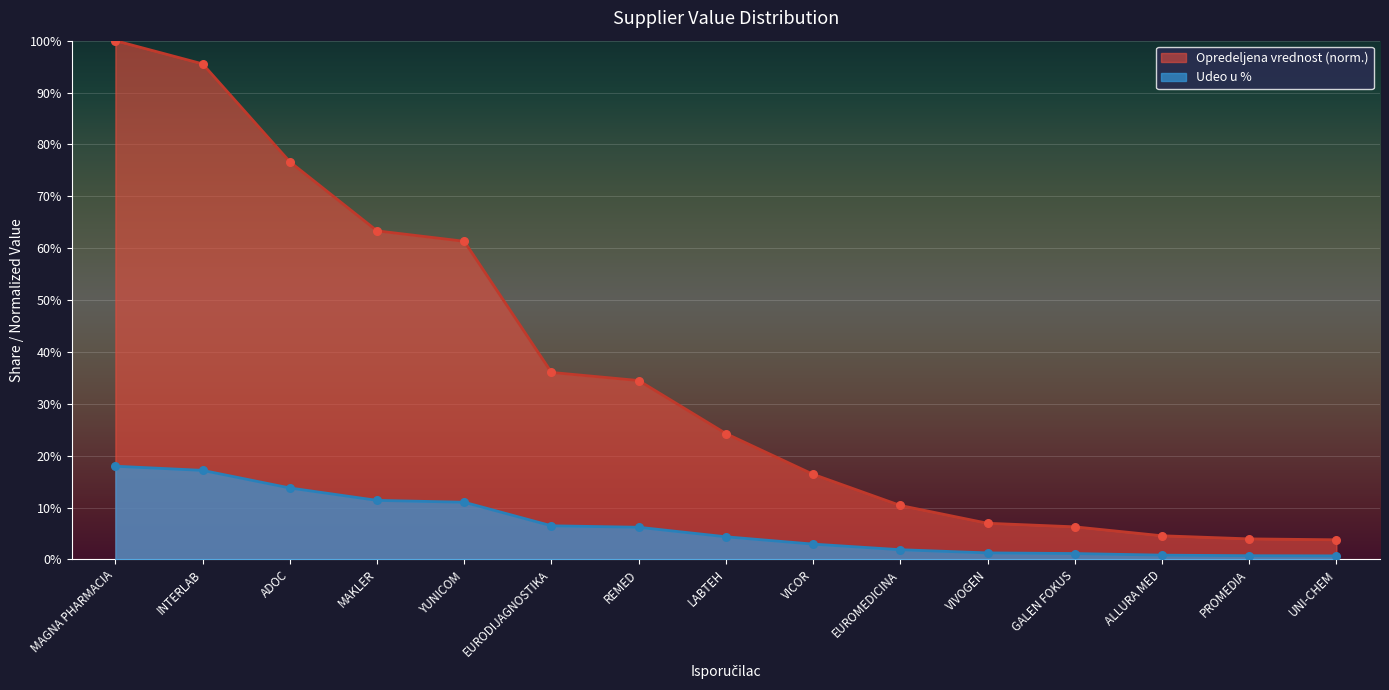

Which series has the largest Y range (max minus min)?

Opredeljena vrednost